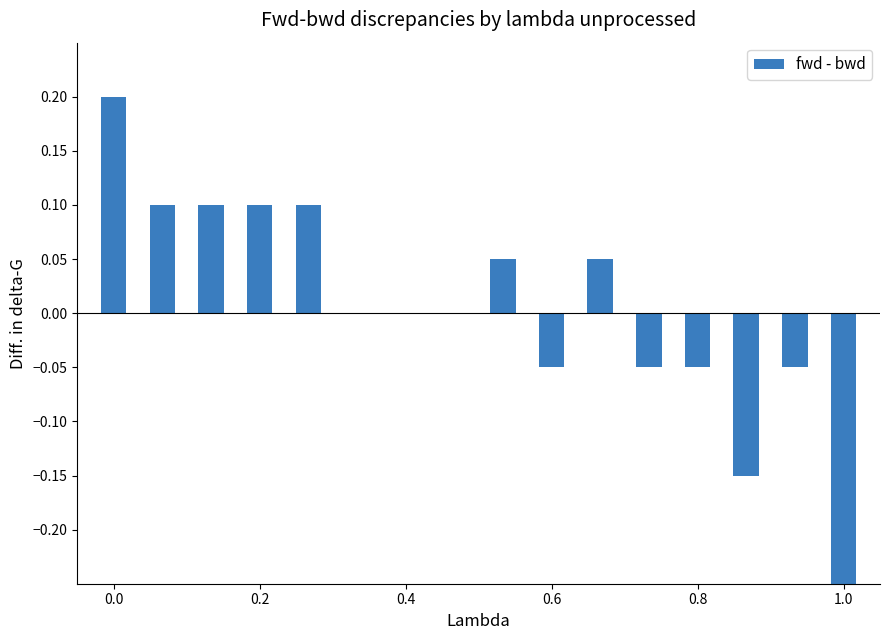

How many categories are shown in the chart?

16